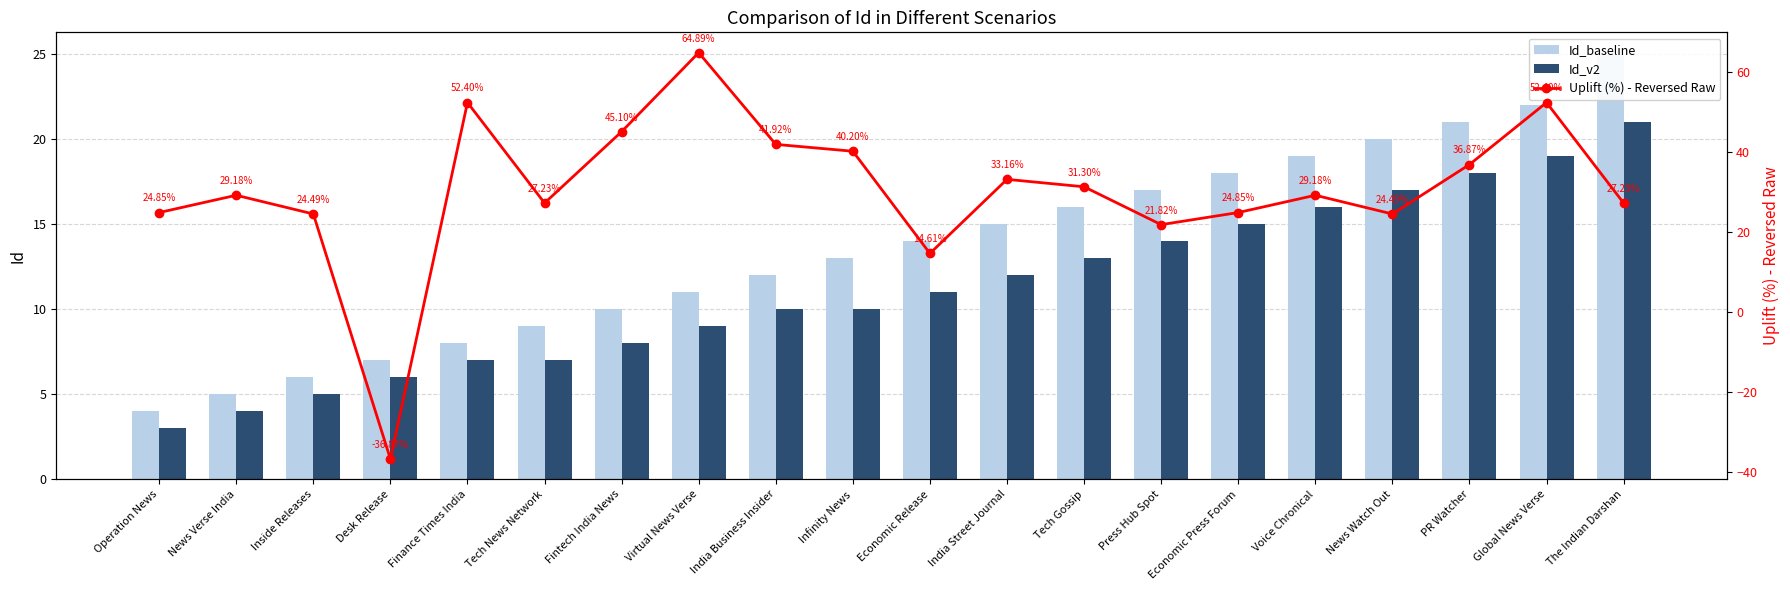

What value does the Id_v2 series have at Voice Chronical?

16.0